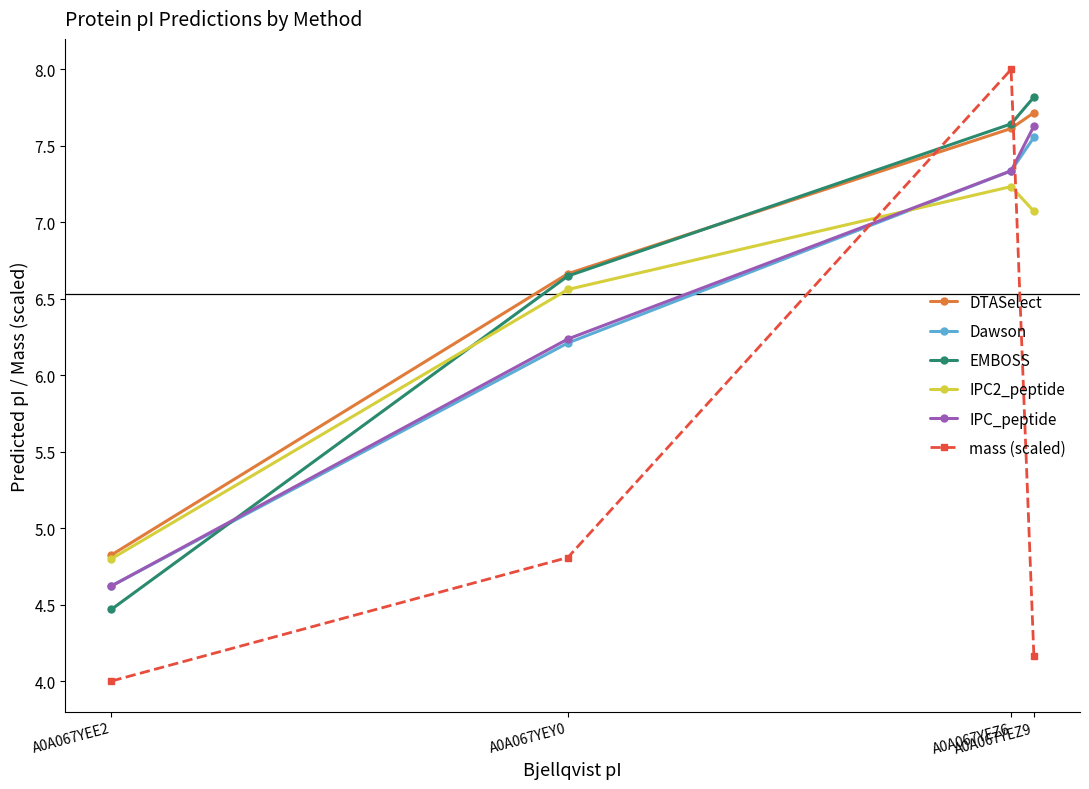

The Dawson series shows 7.3 at A0A067YEZ6. True or false?

True